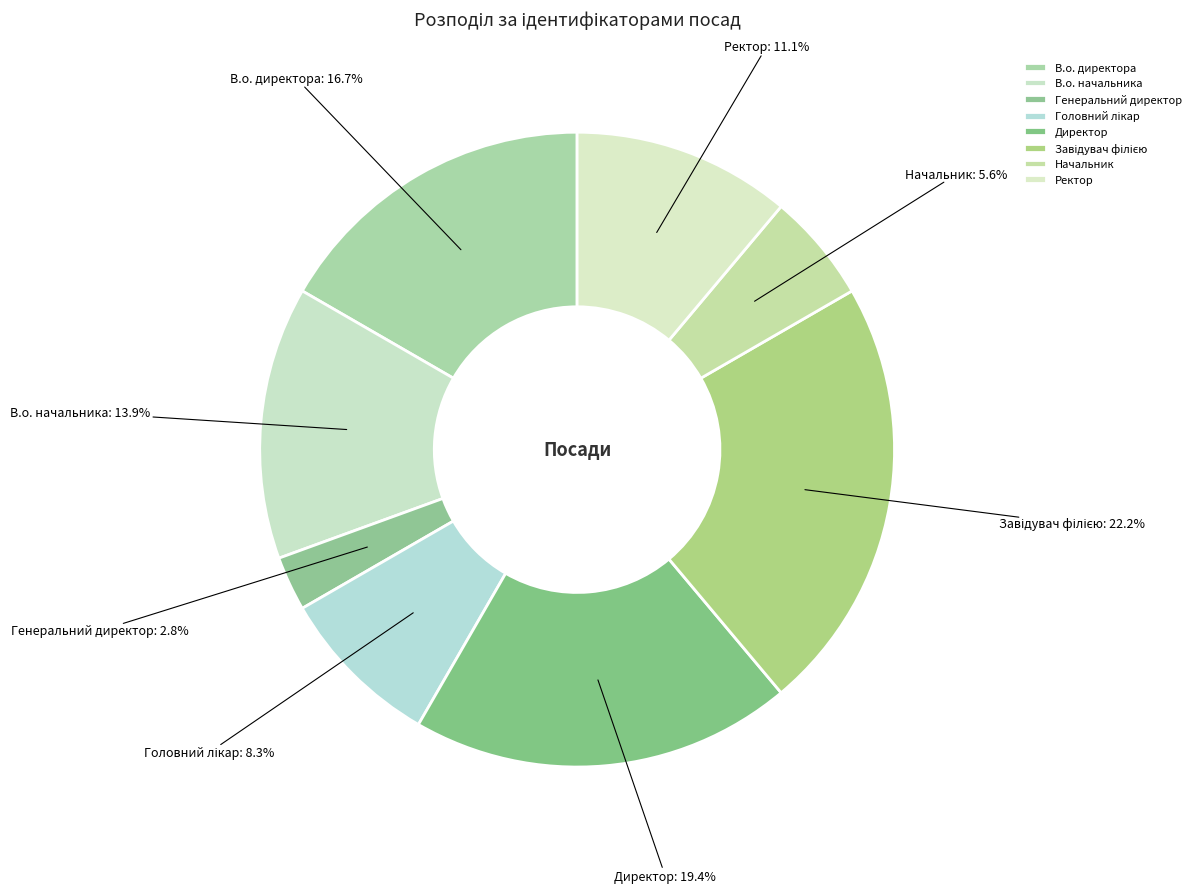

Does Ректор account for over 50% of the chart?

No